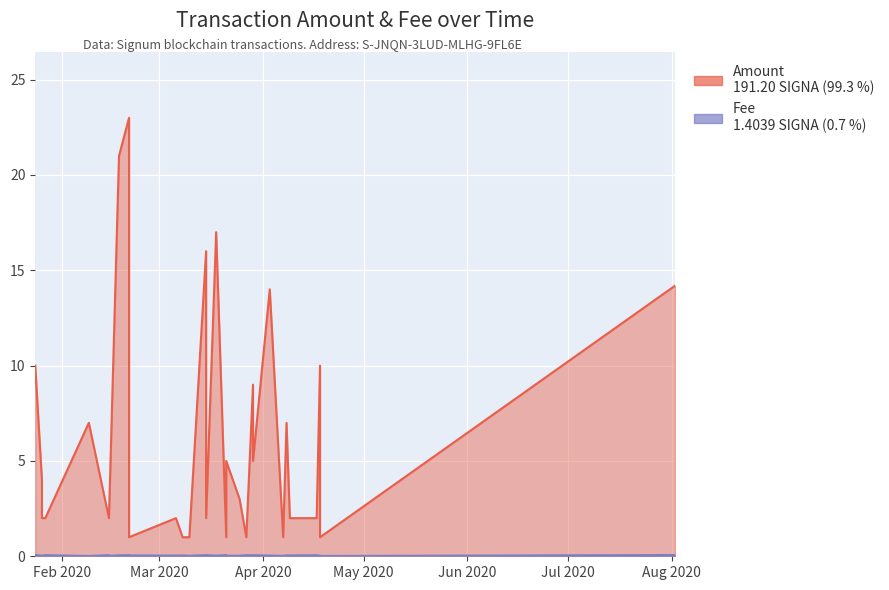

The value of Fee at 2020-03-18 is 0.0. True or false?

True